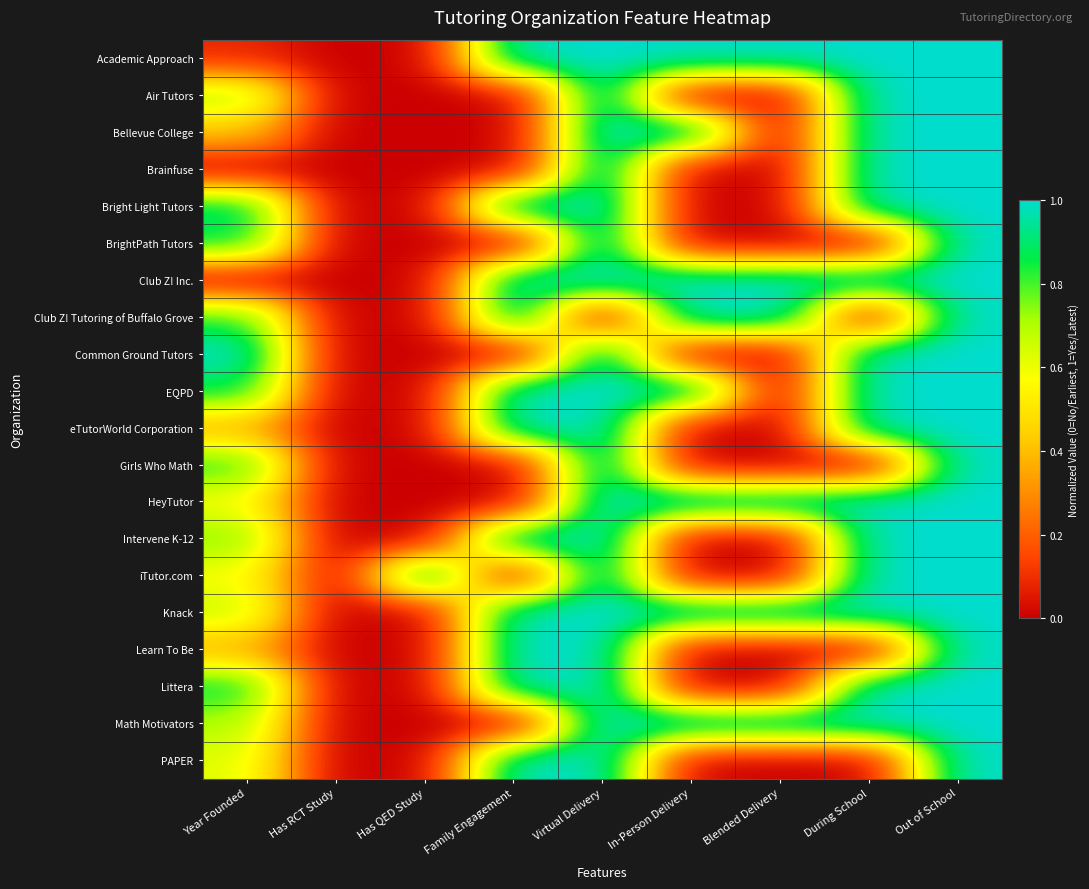

Which has a higher value, In-Person Delivery or Has RCT Study?

In-Person Delivery